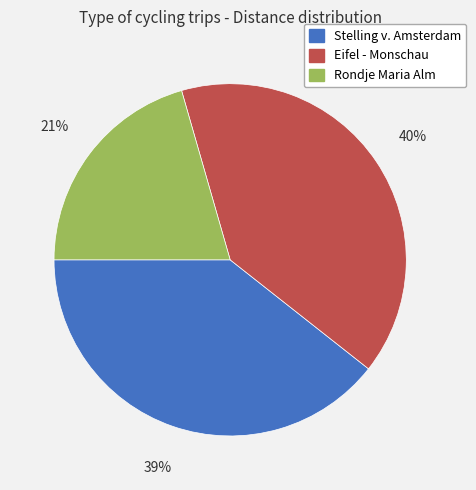

The Rondje Maria Alm slice represents 21% of the pie. True or false?

True